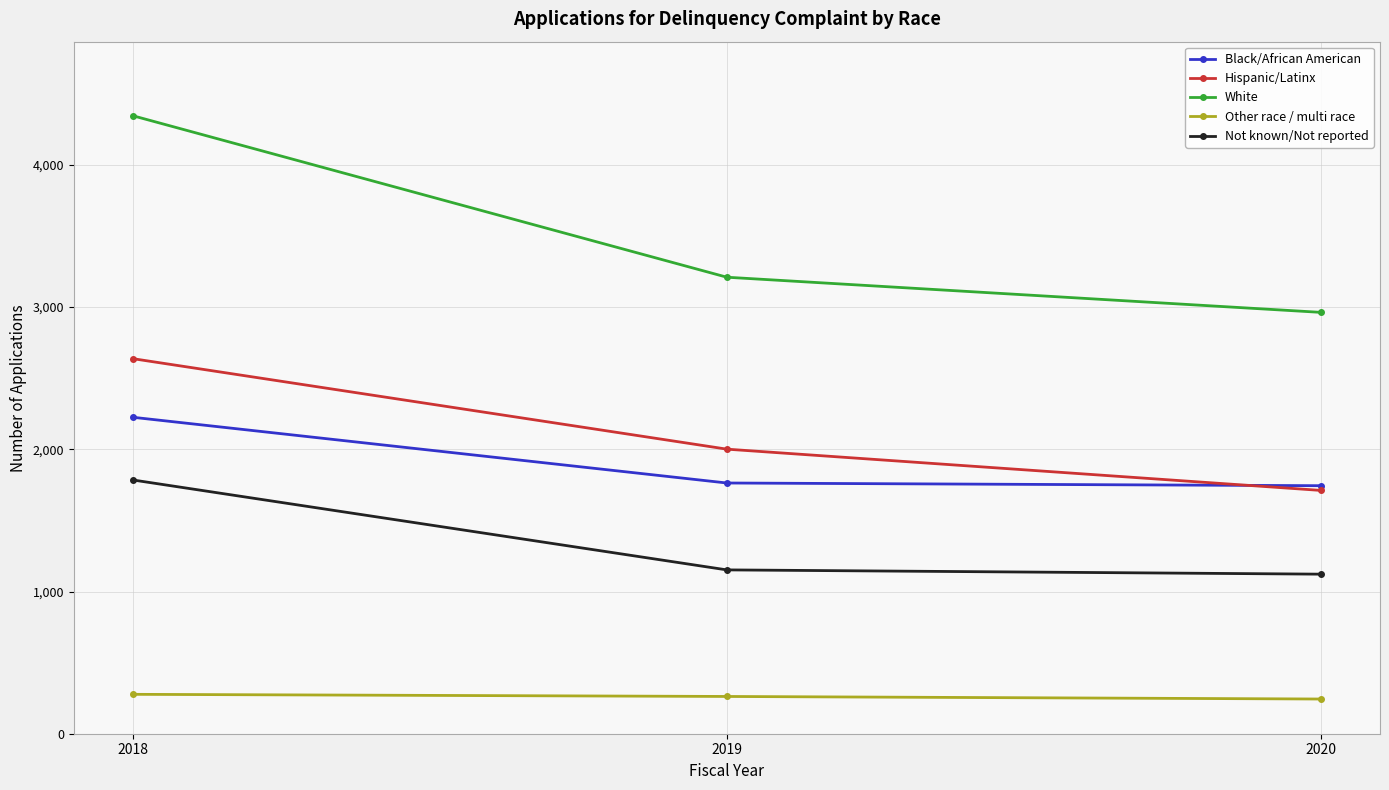

What is the highest value of the White series?

4345